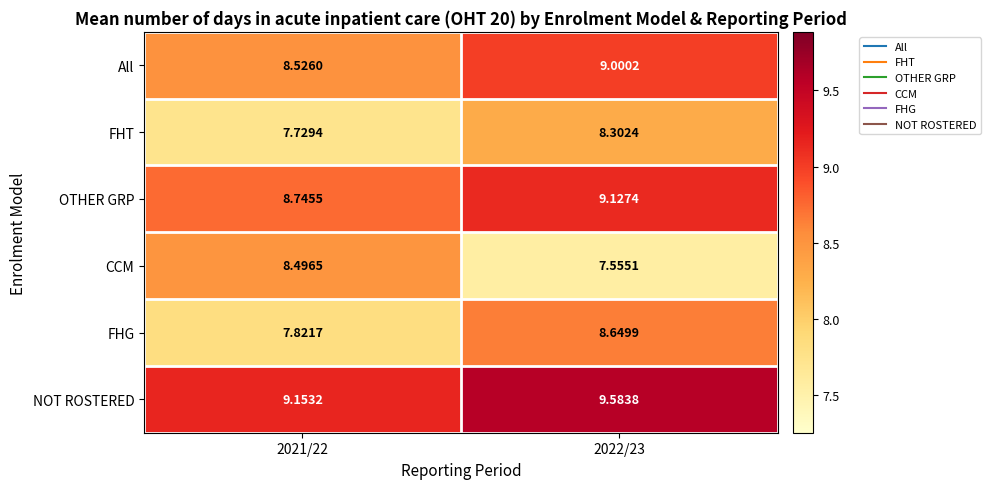

Is the value of FHT at 2021/22 greater than the value of All at 2022/23?

No